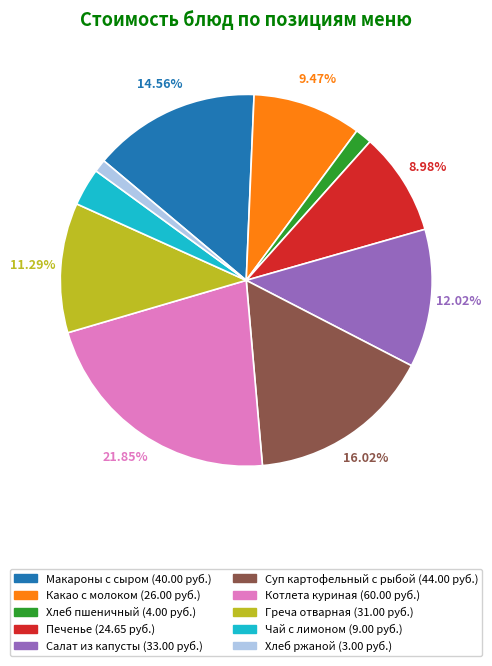

How many segments does this pie chart have?

10